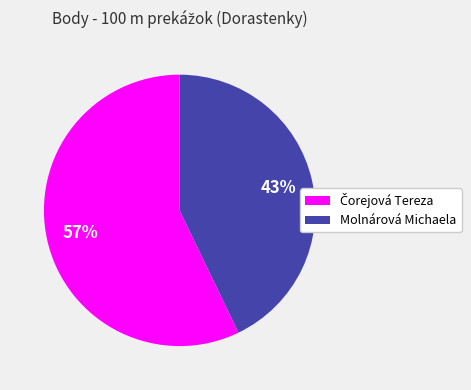

To the nearest percent, what is the average slice percentage?

50%